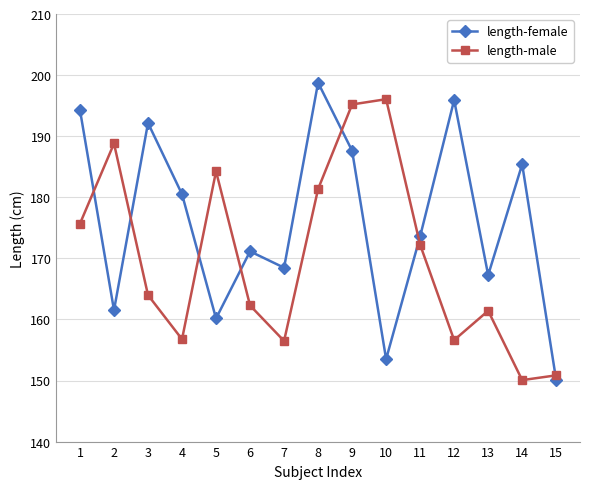

What is the minimum value shown in the chart?

150.1